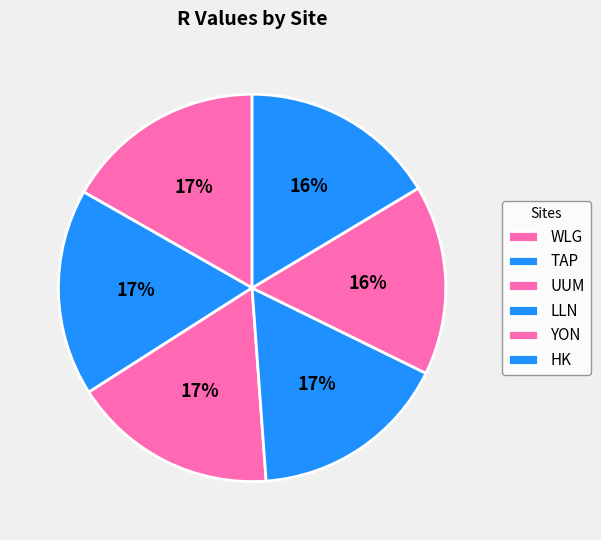

How many segments does this pie chart have?

6